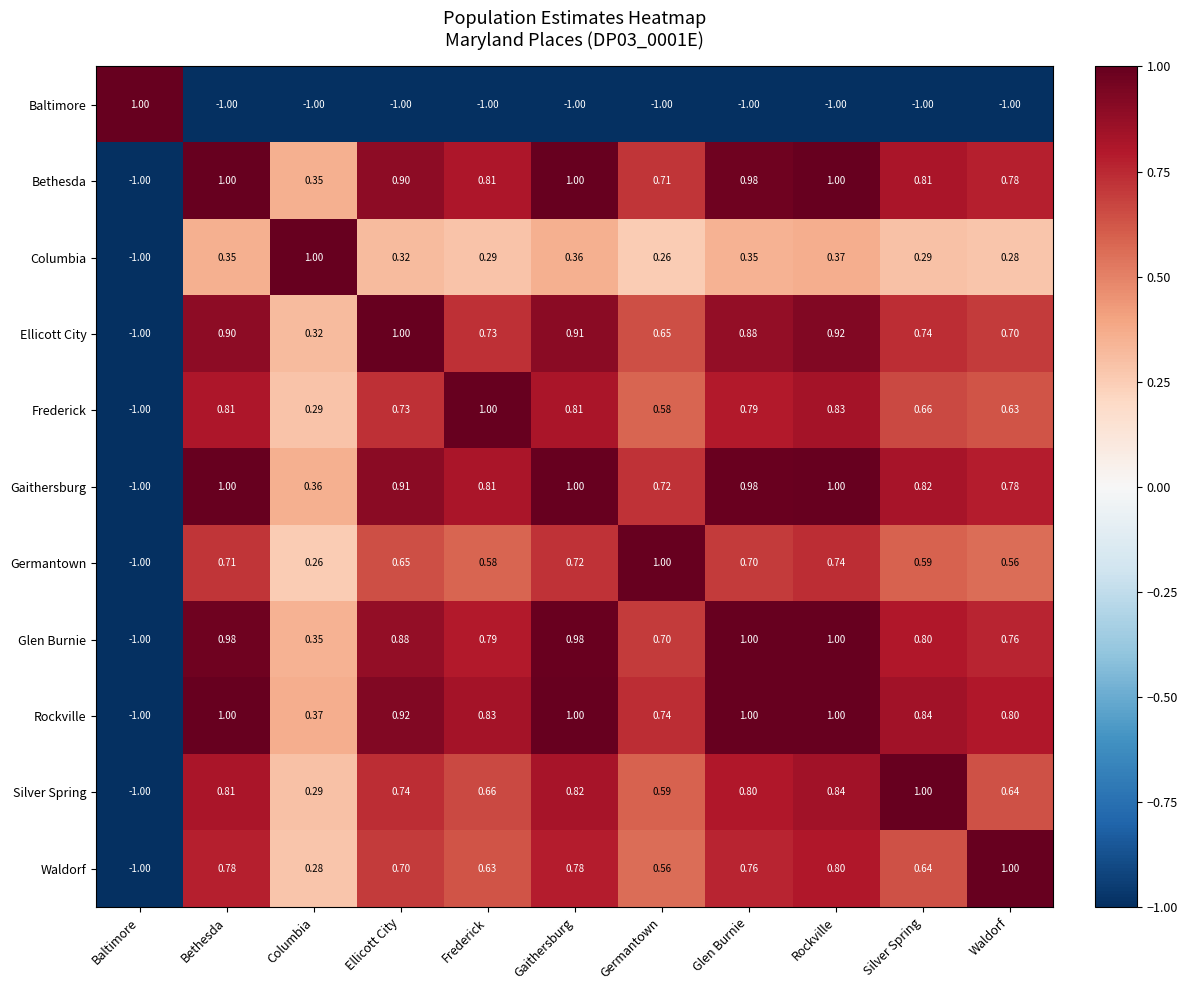

How many categories are shown in the chart?

11